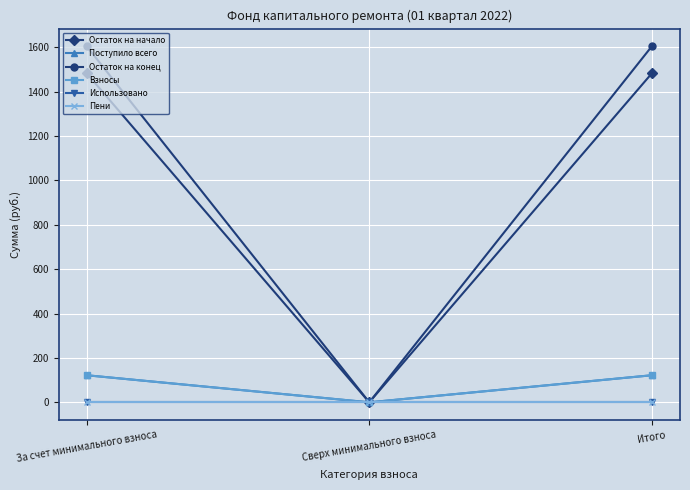

At which label does Пени reach its minimum?

За счет минимального взноса